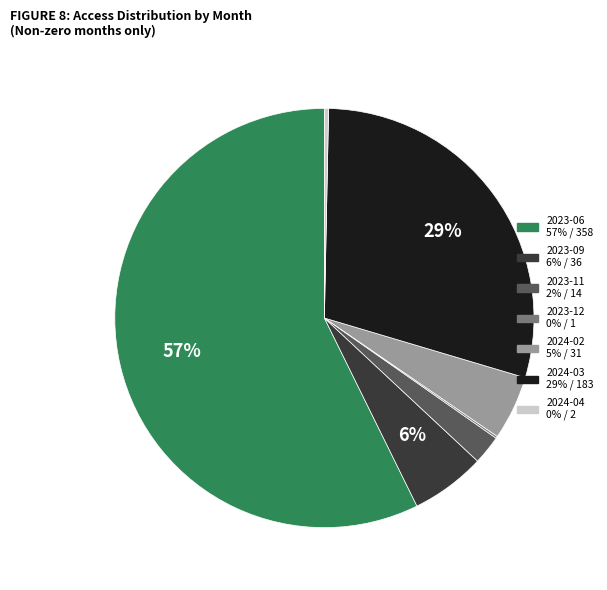

What is the largest slice in the pie chart?

2023-06